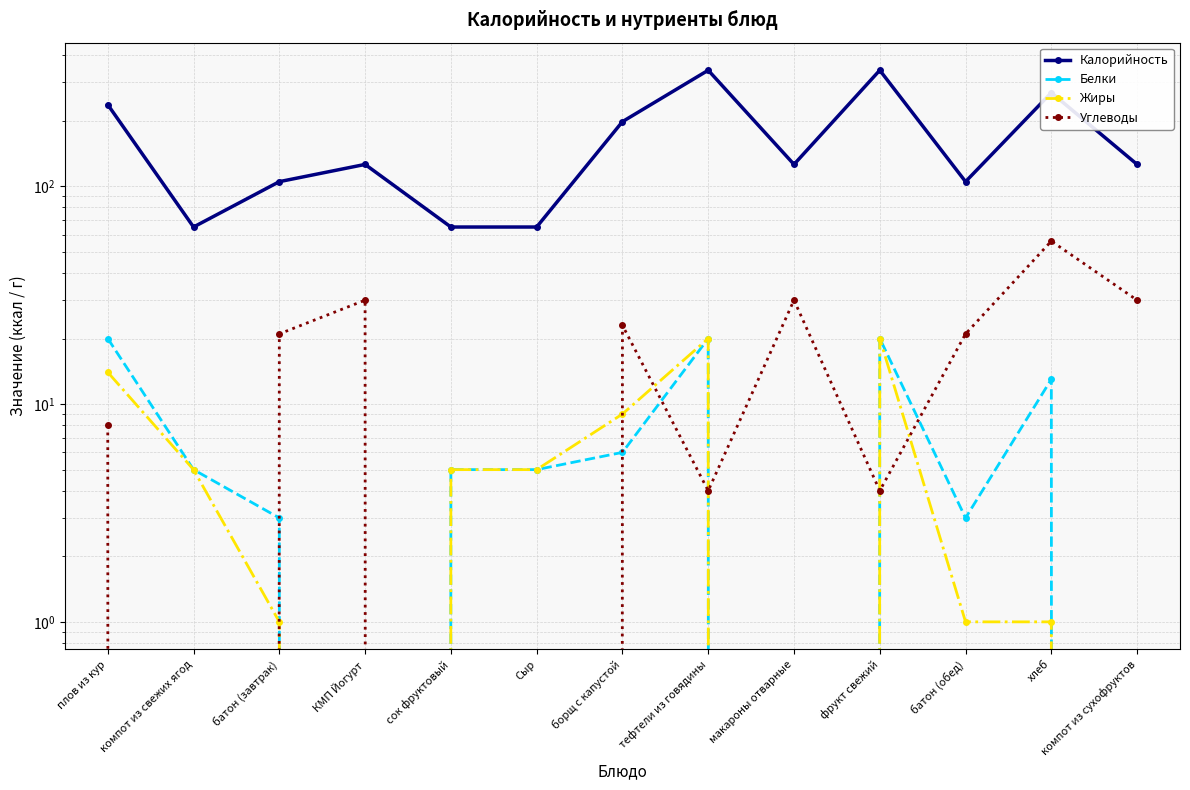

What is the value of the Жиры point at the 3rd from the left?

1